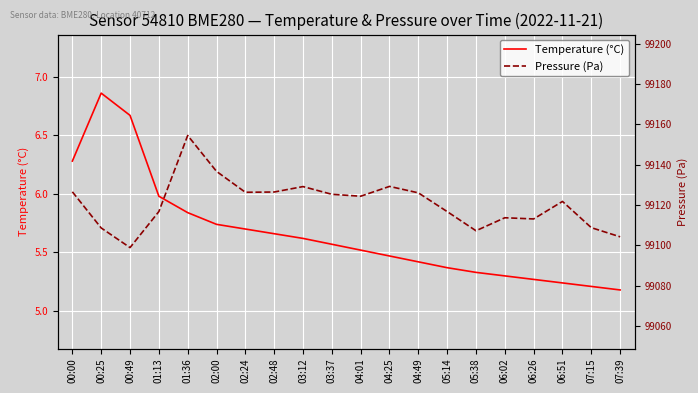

What is the lowest value of the Temperature (°C) series?

5.2